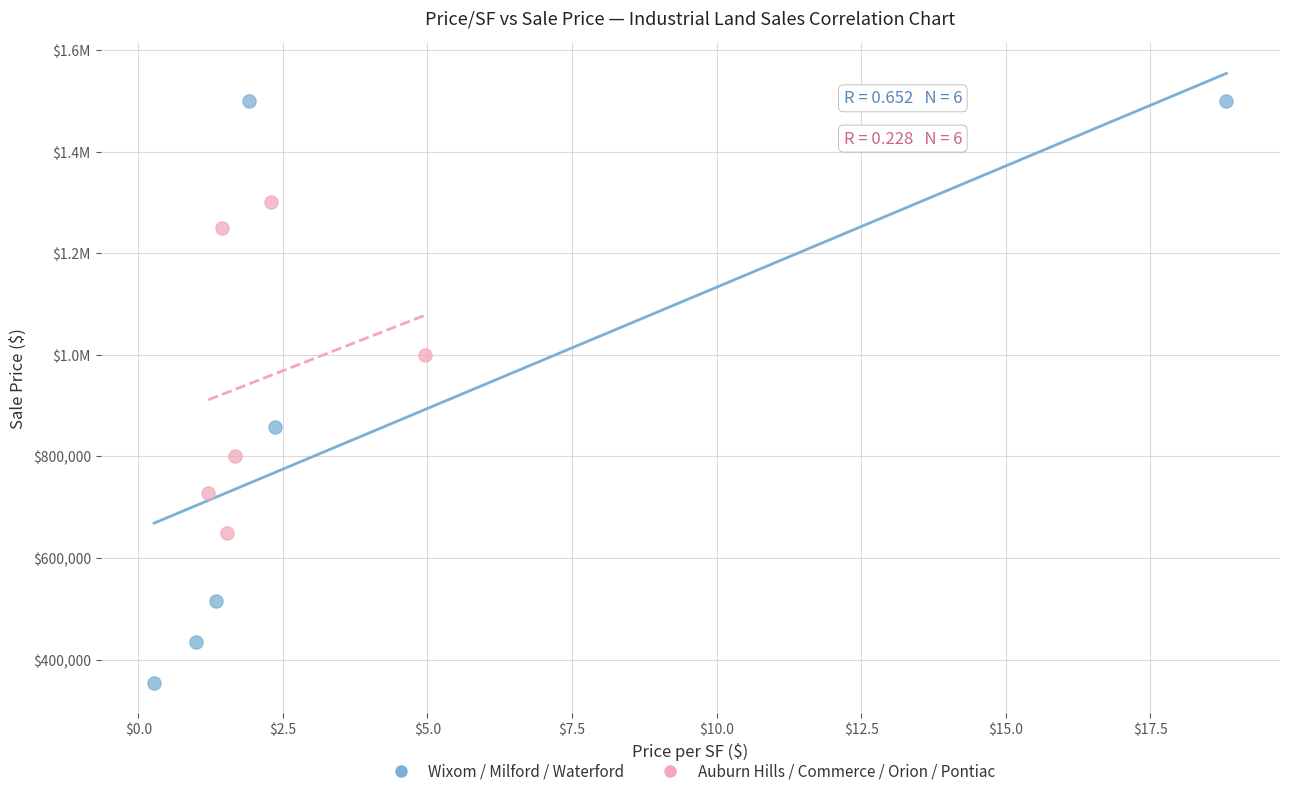

What are all the series names shown in the legend?

Wixom / Milford / Waterford, Auburn Hills / Commerce / Orion / Pontiac